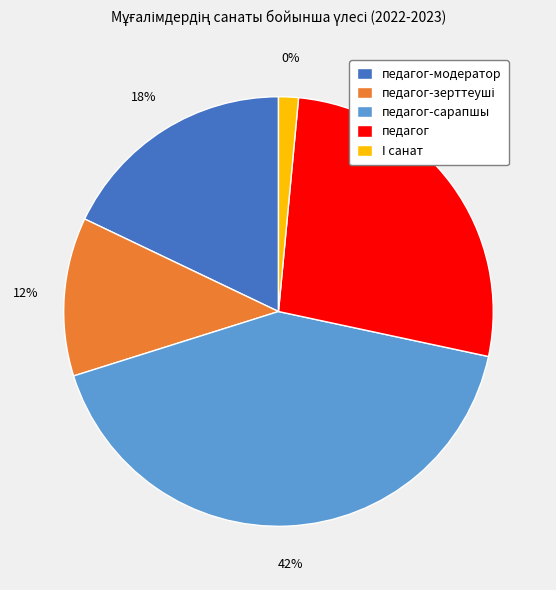

Does any single category account for the majority?

No